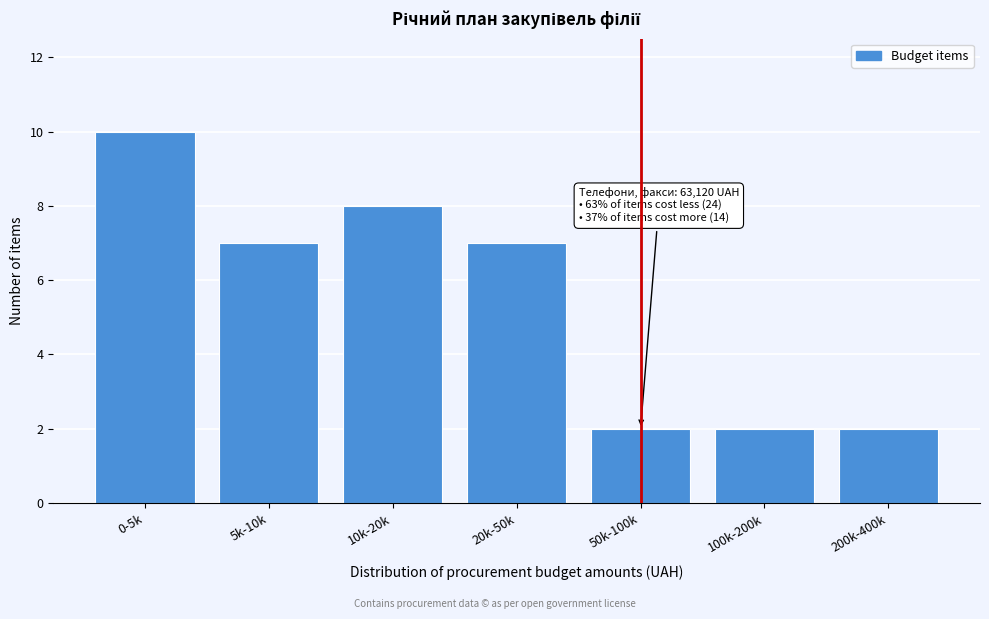

Reading left to right, transcribe all the data shown in this chart.

10	7	8	7	2	2	2